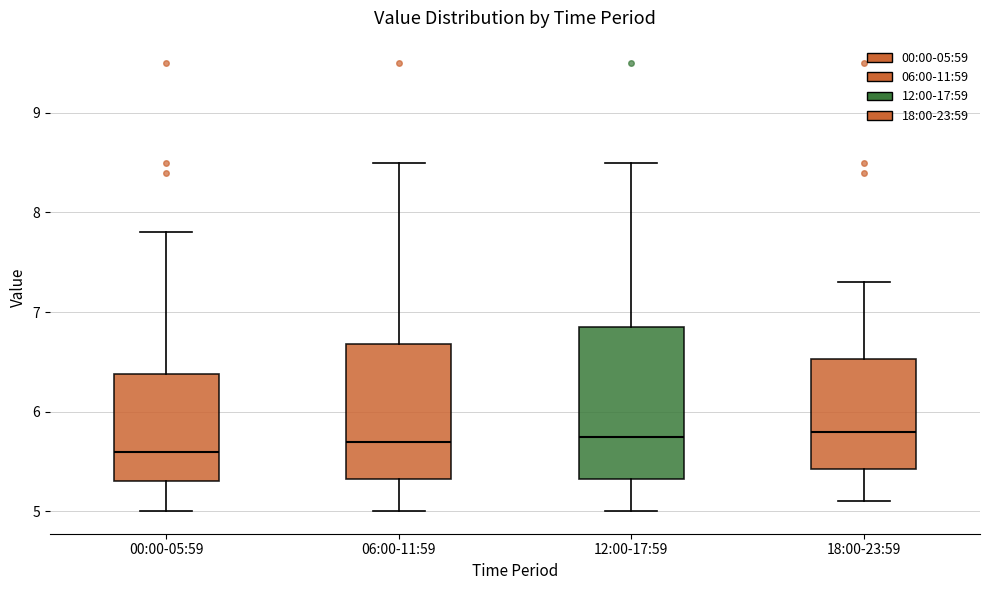

Comparing the boxes themselves (not the whiskers), which one is the tallest?

12:00-17:59